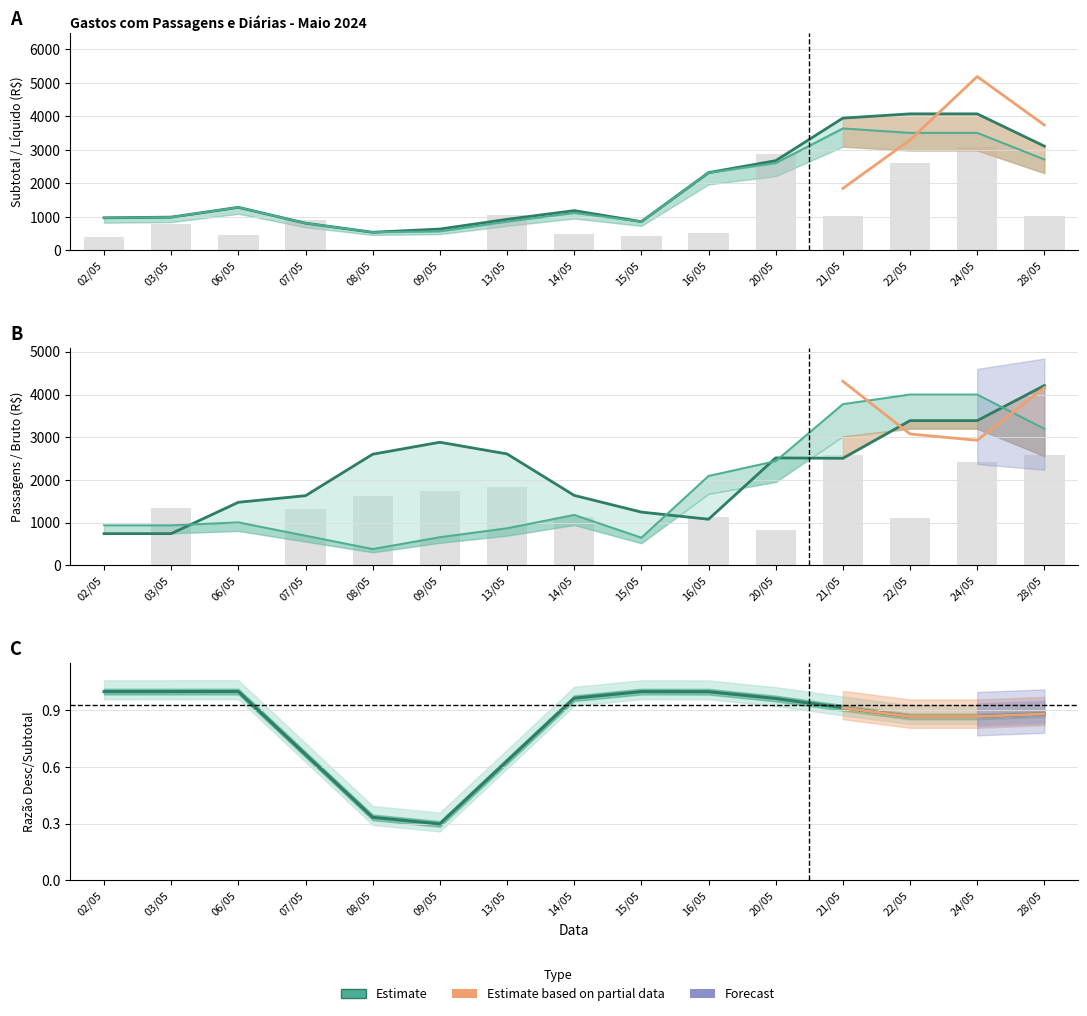

Is it true that Diarias Bruto (R$) equals 659.5 at 09/05?

True